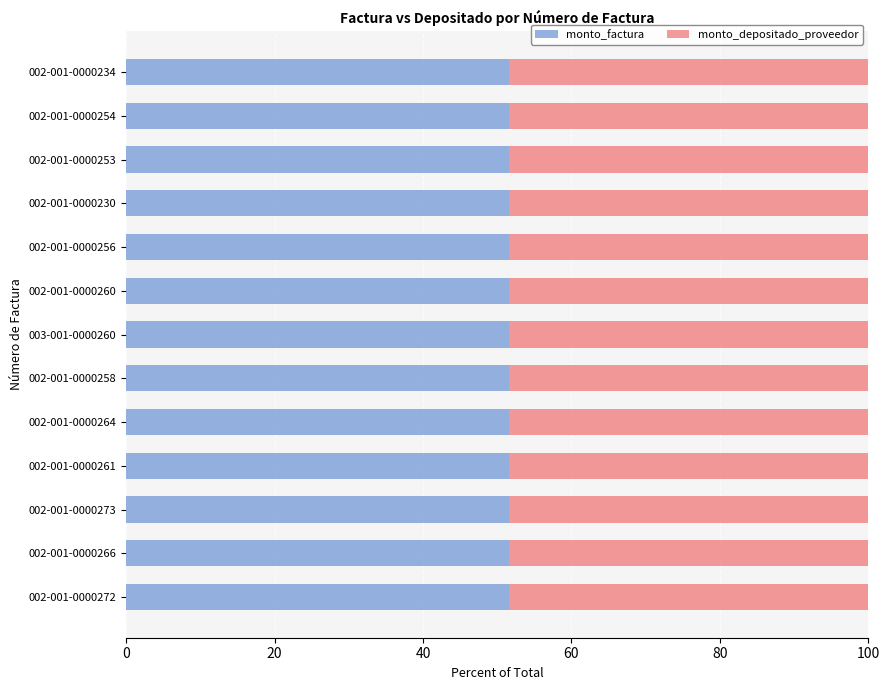

What is the total value across all series at 003-001-0000260?

100.0